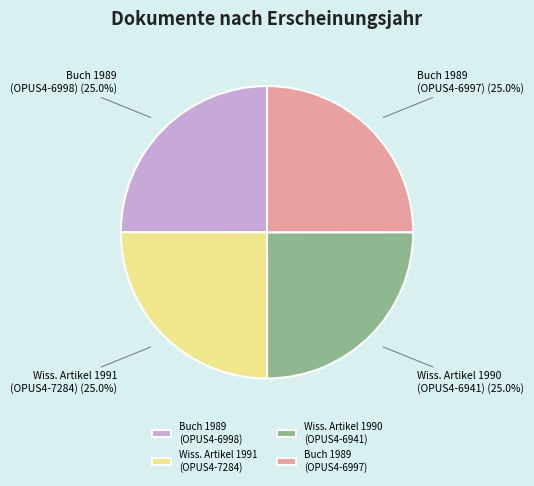

Approximately how many times larger is the value at Buch 1989 (OPUS4-6997) compared to Wiss. Artikel 1991 (OPUS4-7284)?

1.0